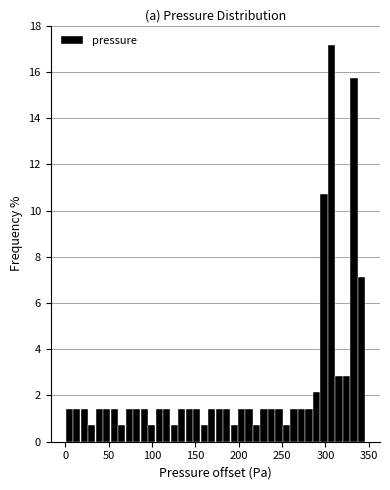

Around what value on the x-axis is the tallest bar? Give the approximate position of its centre, as read against the axis.

305